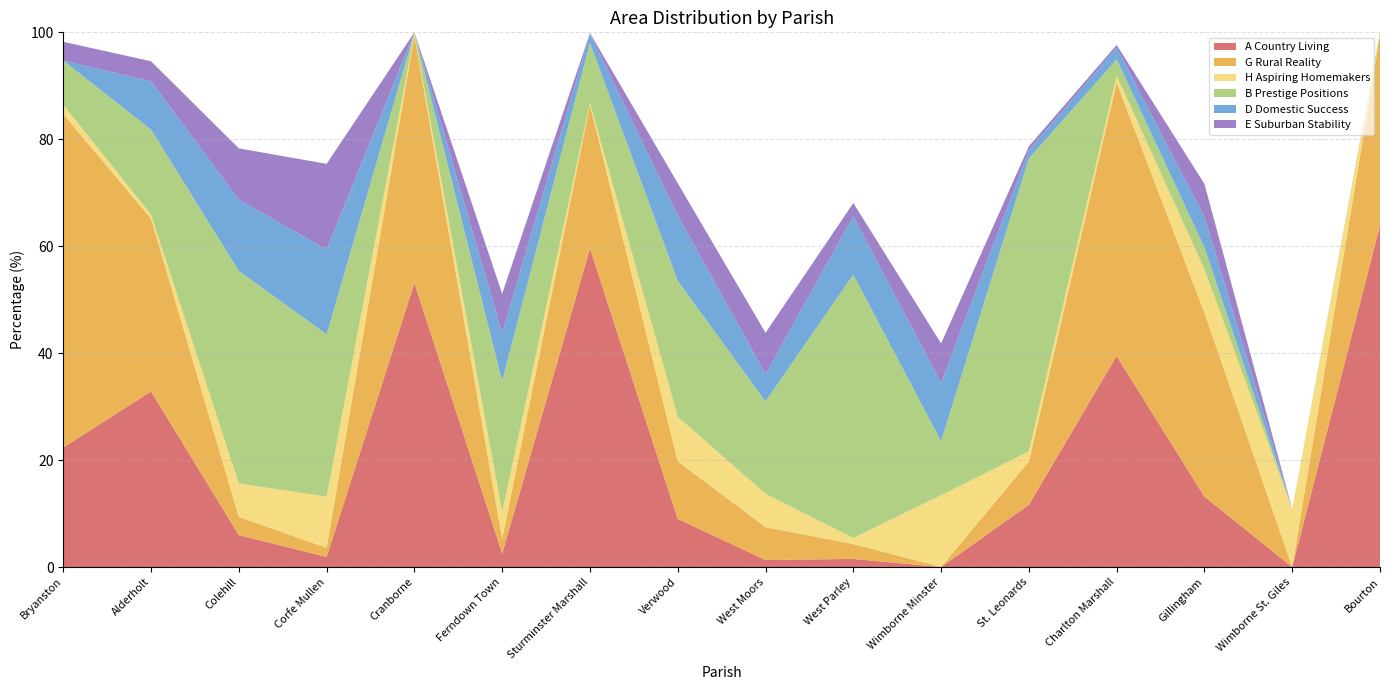

Reading left to right, transcribe all the data shown in this chart.

A Country Living: 22.4	32.8	6.0	1.9	53.1	2.5	59.6	9.0	1.3	1.5	0.0	11.6	39.5	13.2	0.0	63.9
G Rural Reality: 62.4	32.3	3.4	1.7	46.3	2.8	26.9	10.8	6.2	2.8	0.0	8.1	51.2	34.4	0.0	35.6
H Aspiring Homemakers: 1.8	0.7	6.2	9.6	0.3	5.0	0.4	8.3	6.2	1.1	13.4	1.9	1.3	8.1	10.9	0.0
B Prestige Positions: 8.2	15.9	39.8	30.3	0.3	24.5	11.2	25.5	17.3	49.2	10.1	54.8	3.1	4.1	0.0	0.5
D Domestic Success: 0.0	9.0	13.3	15.8	0.0	9.0	1.7	12.2	5.1	10.9	10.9	1.6	2.2	5.7	0.0	0.0
E Suburban Stability: 3.5	3.8	9.6	16.0	0.0	7.4	0.1	6.0	7.8	2.5	7.4	0.7	0.5	6.2	0.0	0.0